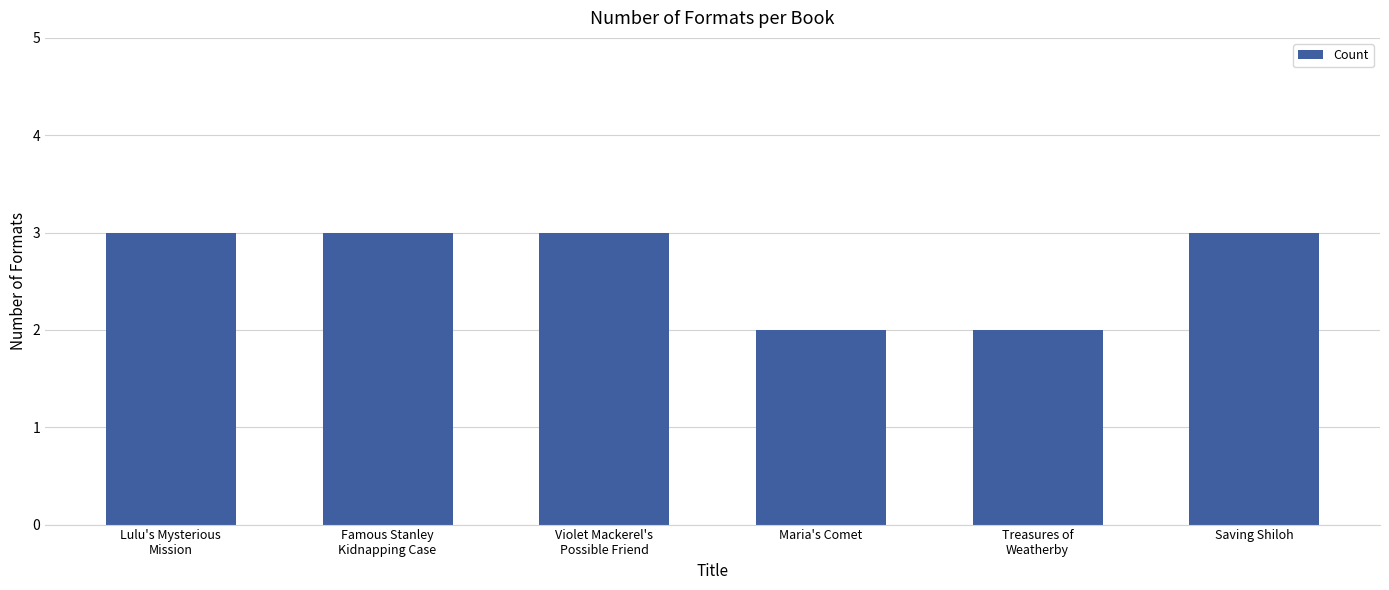

What is the greatest value displayed?

3